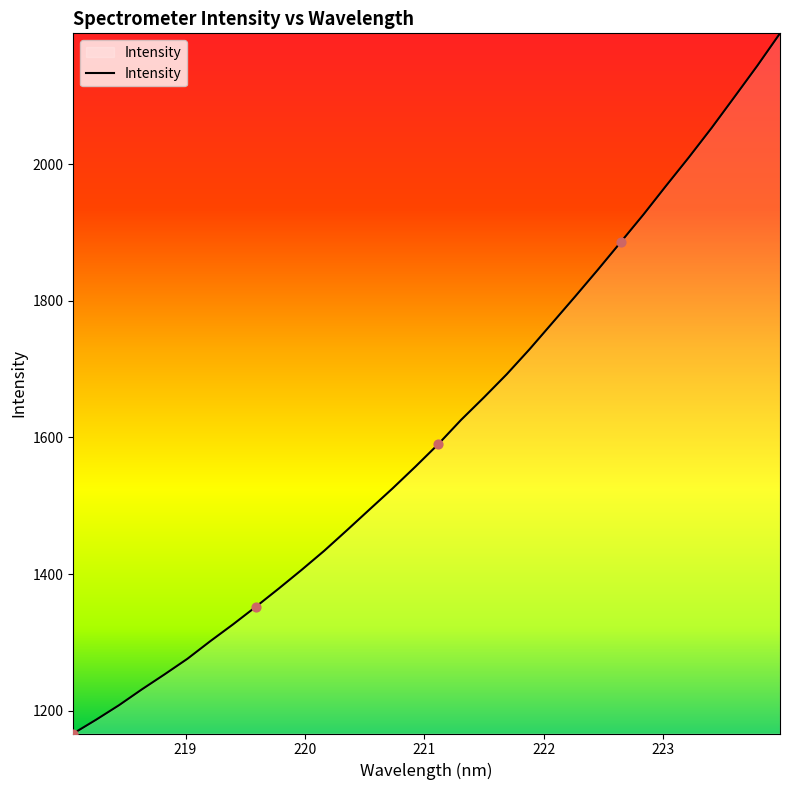

What is the maximum value shown in the chart?

2191.7